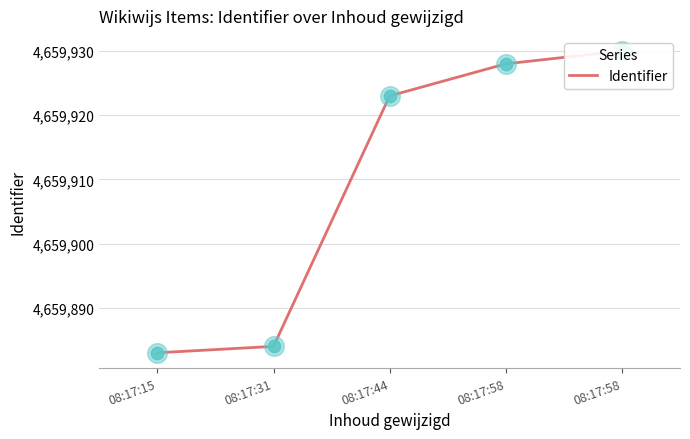

What is the ratio of the value at 08:17:31 to the value at 08:17:58?

1.0